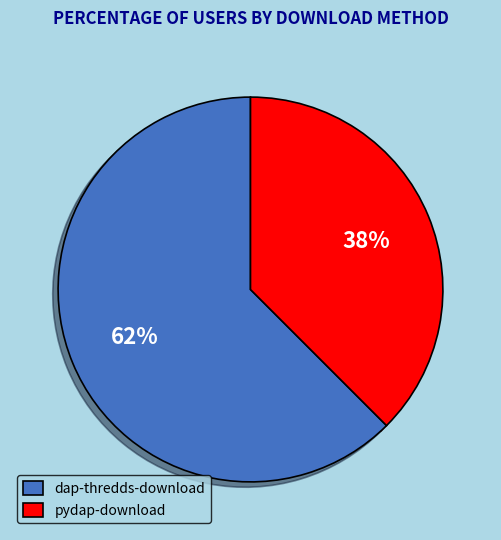

To the nearest percent, what portion does dap-thredds-download represent?

62%